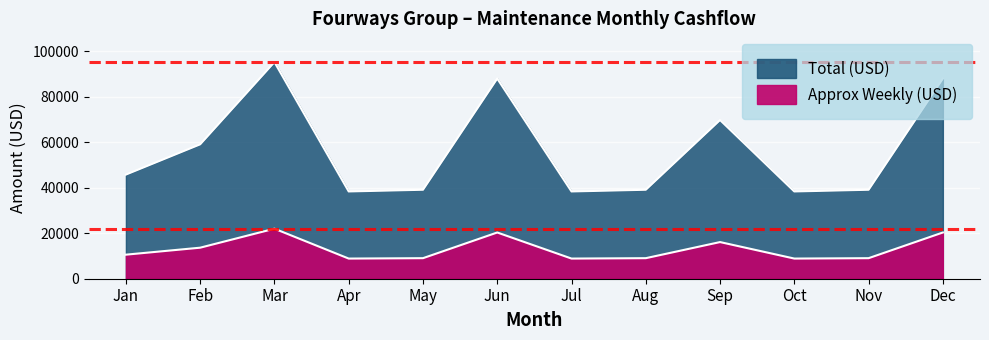

Rank the series at Mar from highest to lowest value.

Total (USD), Approx Weekly (USD)